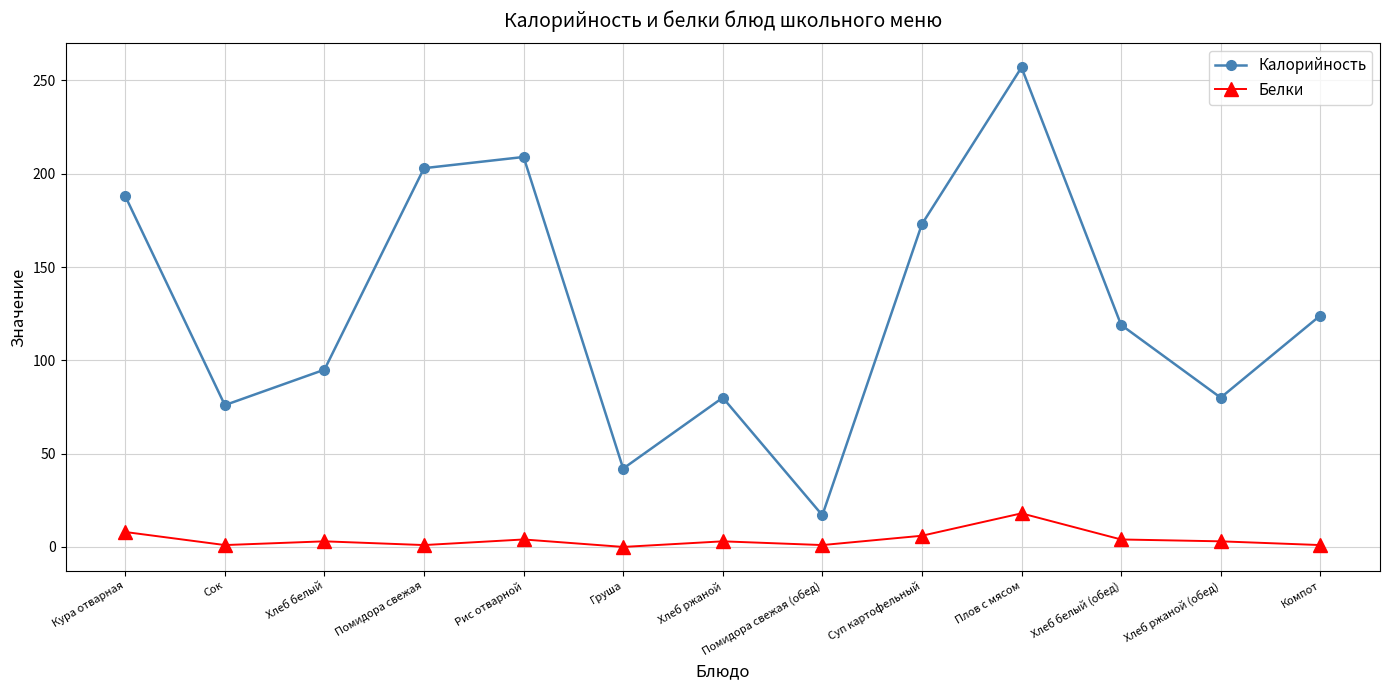

Is the value of Белки at Суп картофельный greater than the value of Калорийность at Компот?

No